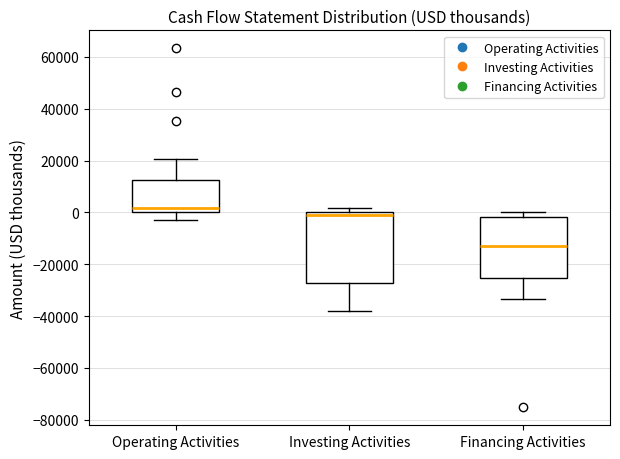

Where is the upper edge of the box for Financing Activities on the y-axis? The values are not printed on the chart, so give them approximately, as read against the axis.

-2000